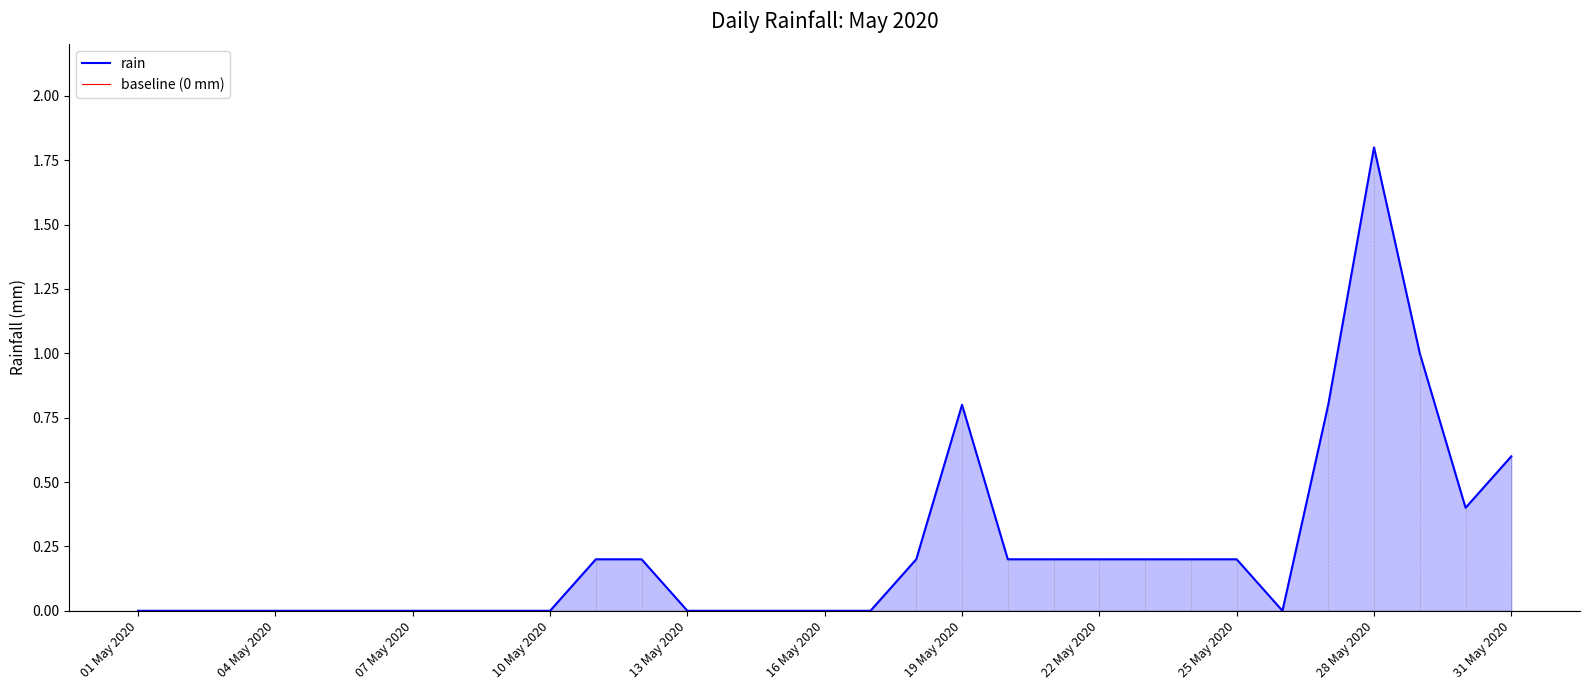

Is it true that rain equals 0.0 at 04 May 2020?

True